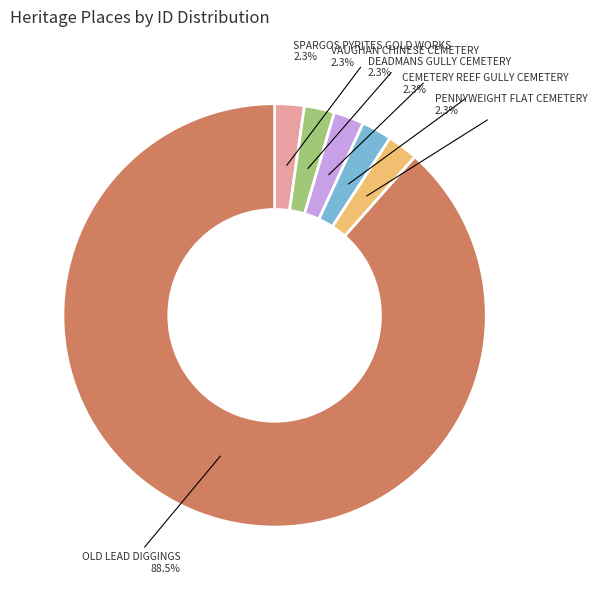

Approximately how many times larger is the value at VAUGHAN CHINESE CEMETERY compared to DEADMANS GULLY CEMETERY?

1.0